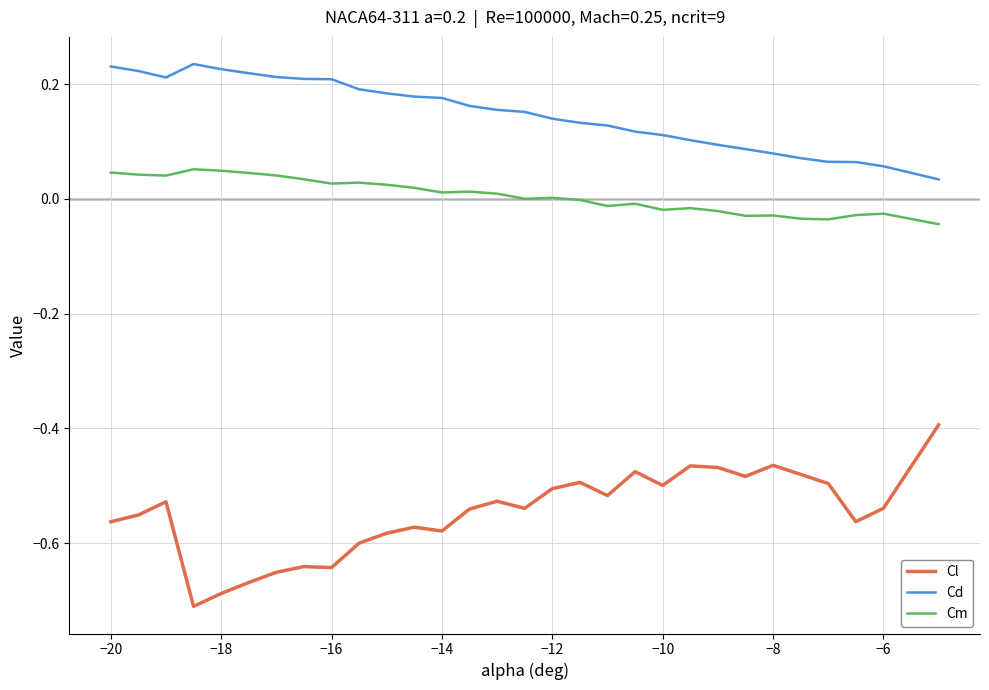

Rank the series by their maximum value, from highest to lowest.

Cd, Cm, Cl